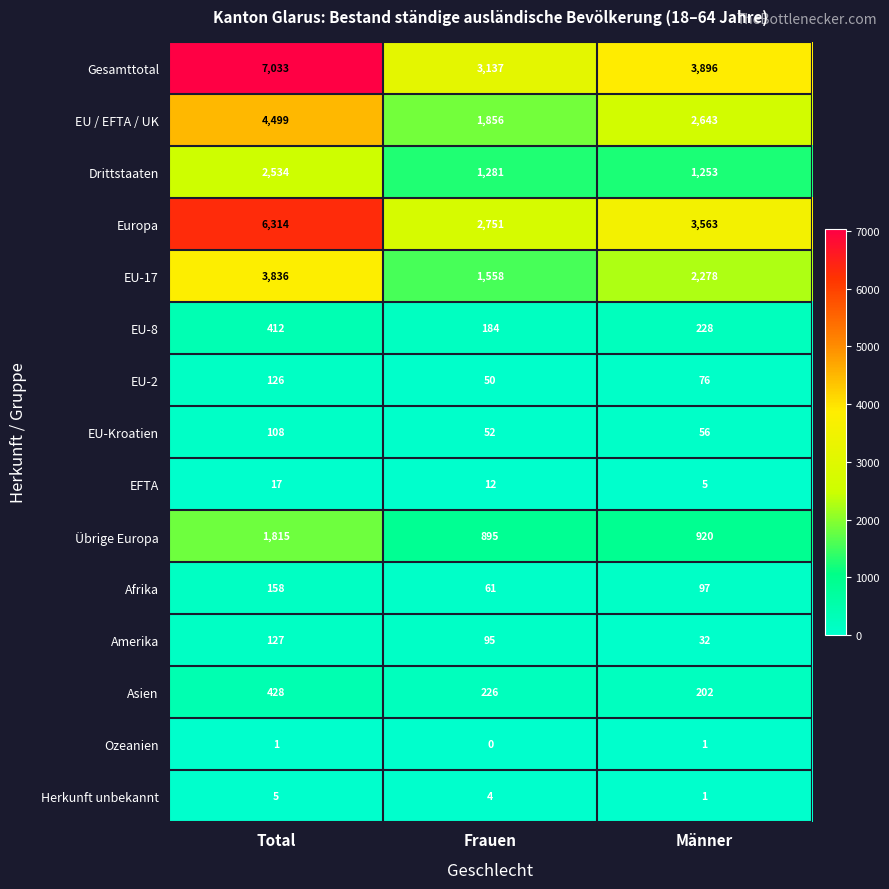

What is the sum of all Asien values?

856